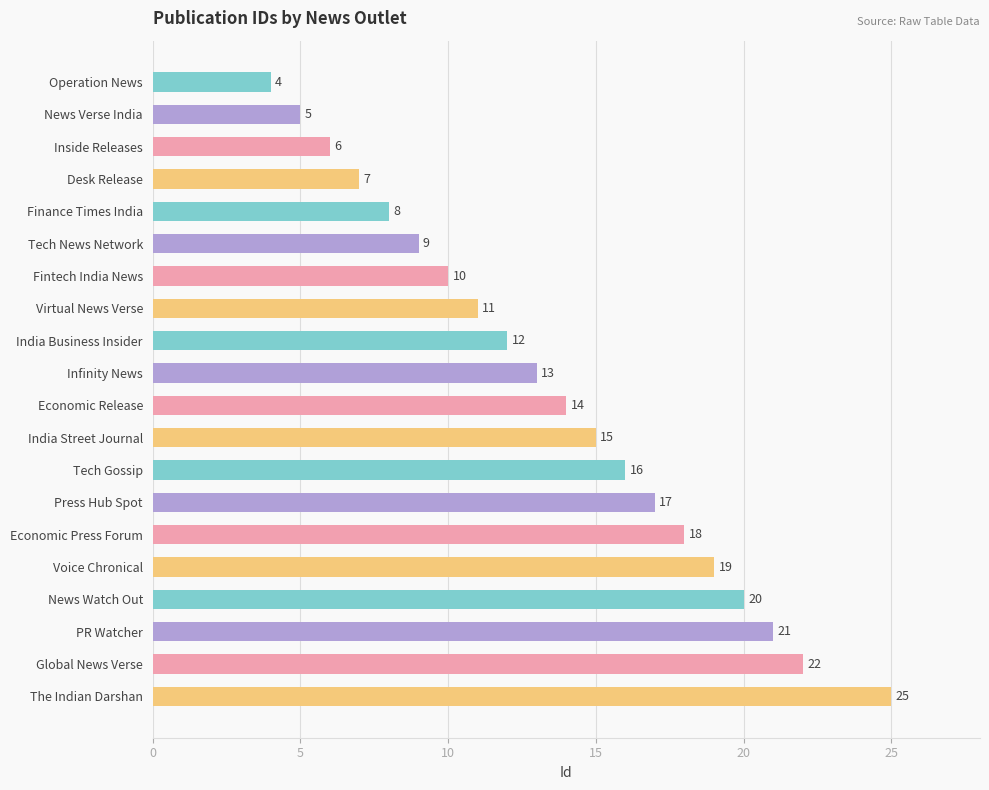

The chart shows a value of 12 at Finance Times India. True or false?

False